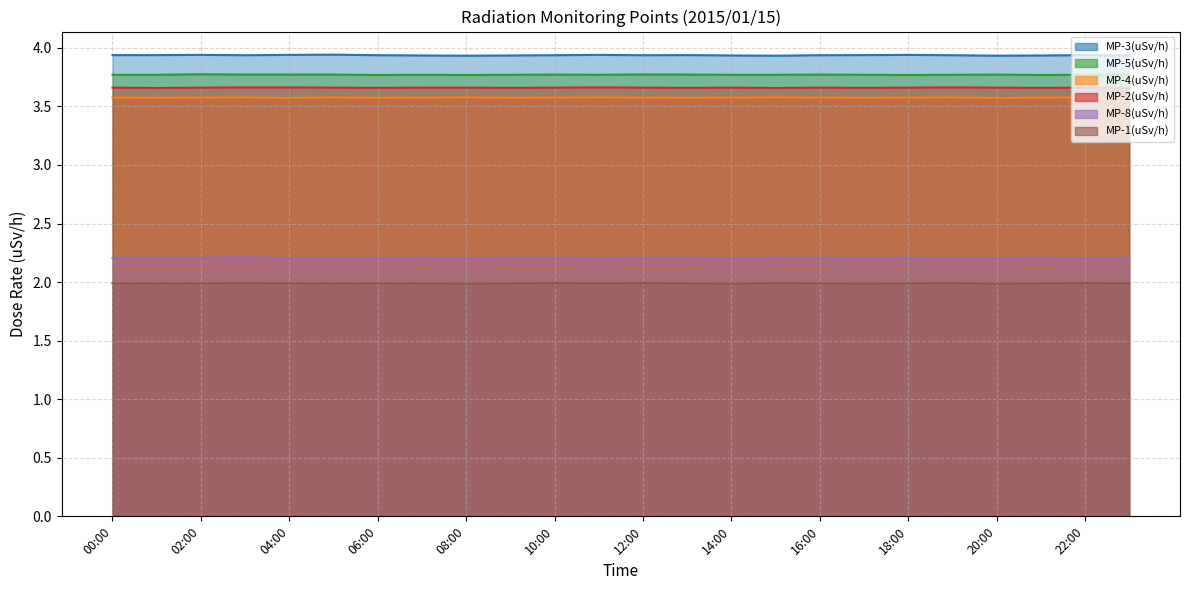

Where is the first local maximum for MP-3(uSv/h)?

02:00